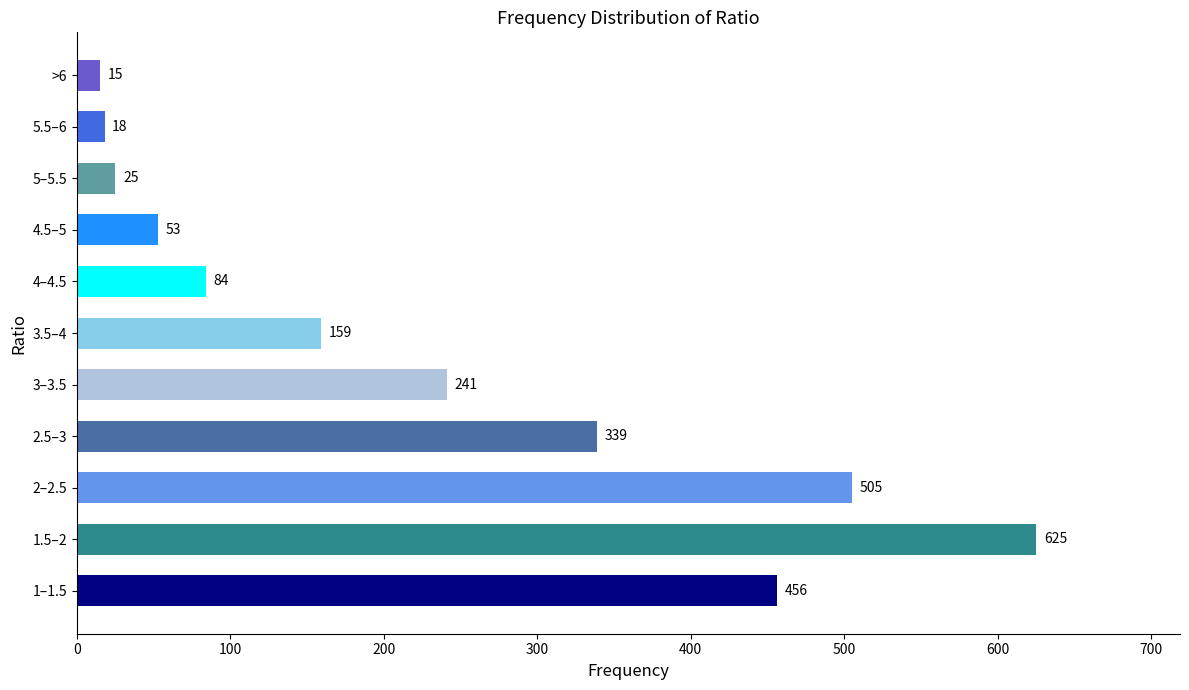

What is the average value?

229